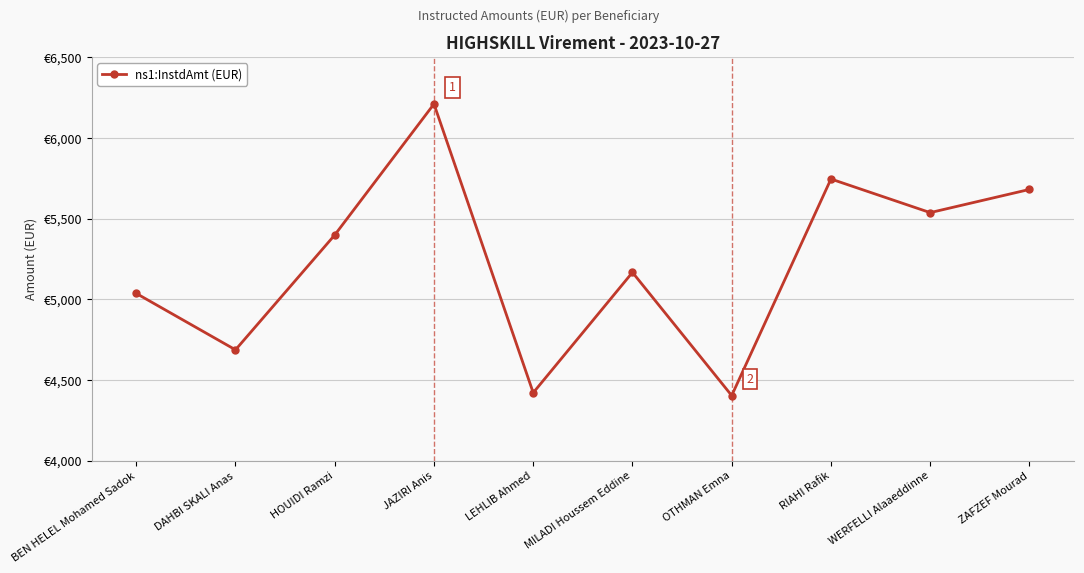

Does the chart have visible grid lines?

Yes